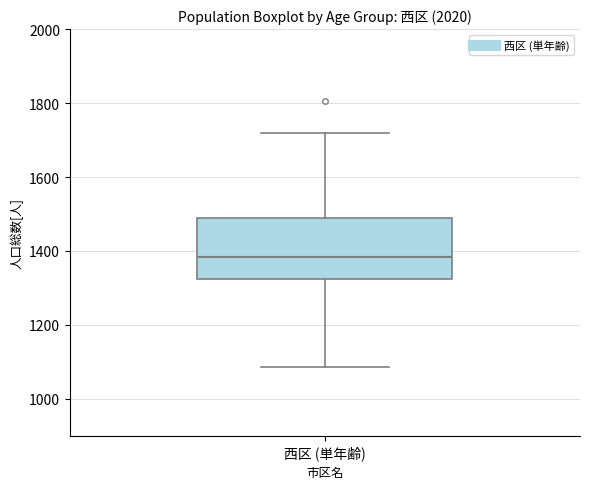

Transcribe this box plot: give where the median line is, the range the box spans, and where the two whiskers end, as read against the y-axis. The values are not printed on the chart, so give them approximately, as read against the axis.

median 1380, box 1320 to 1480, whiskers 1080 to 1720